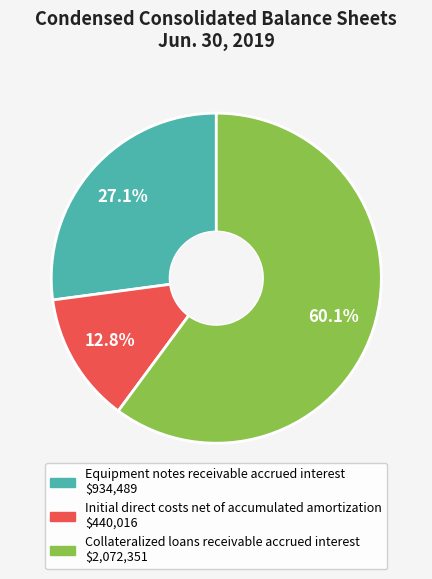

Which has a higher value, Equipment notes receivable accrued interest or Initial direct costs net of accumulated amortization?

Equipment notes receivable accrued interest